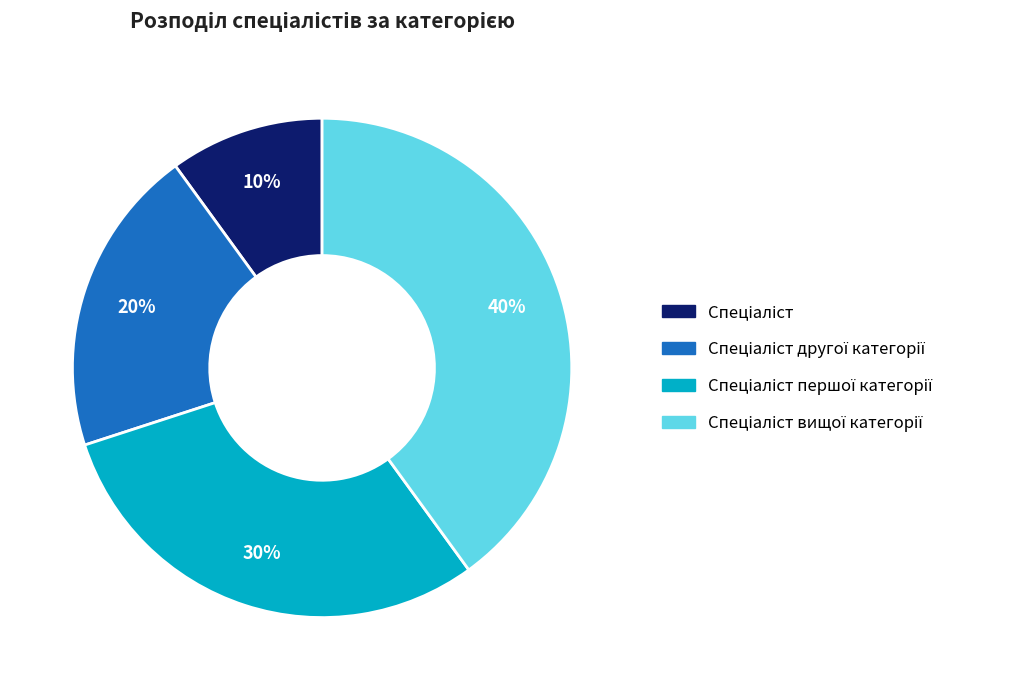

To the nearest percent, what is the difference between the largest and smallest slice percentages?

30%